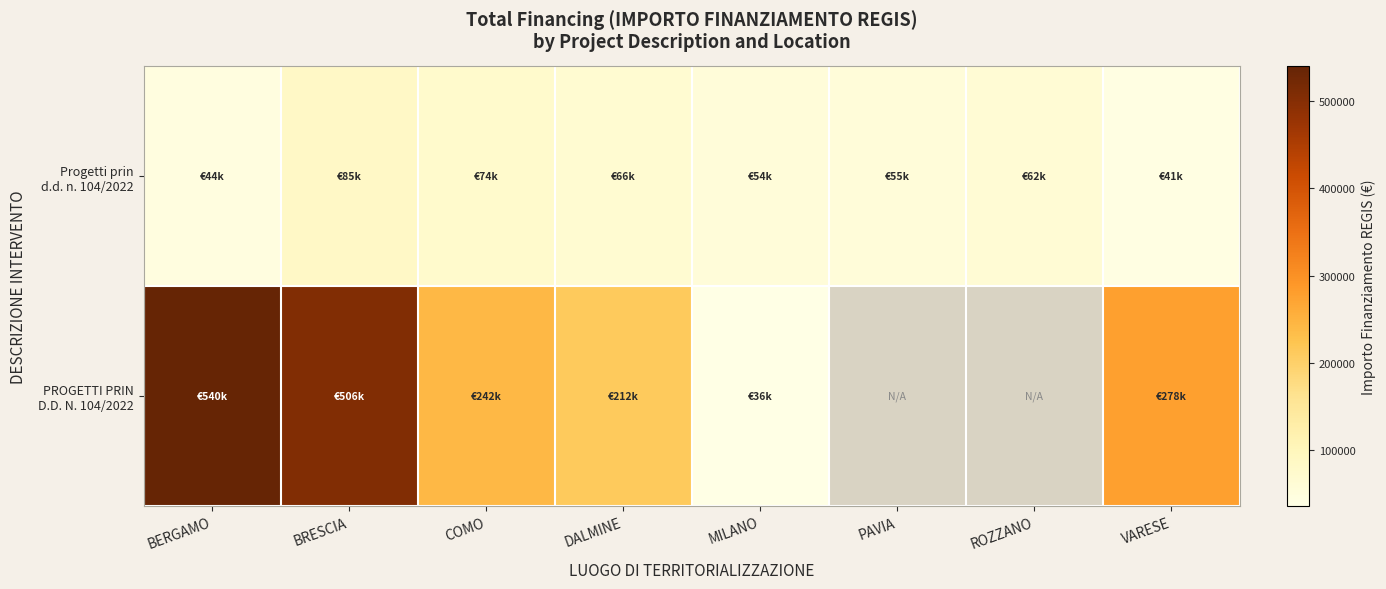

At which category is the sum across all series the highest?

BRESCIA